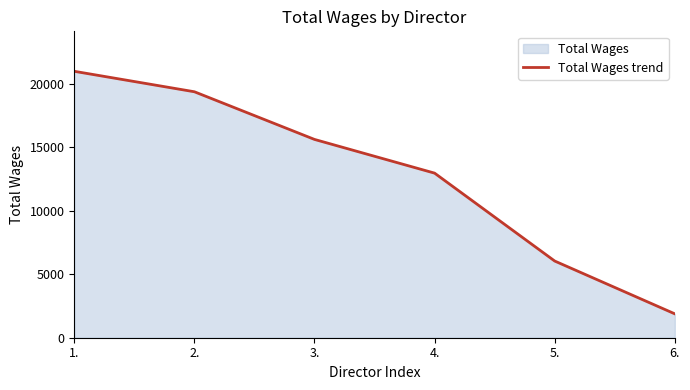

Reading left to right, what are all the values shown in this chart?

20979	19368	15615	12960	6039	1881